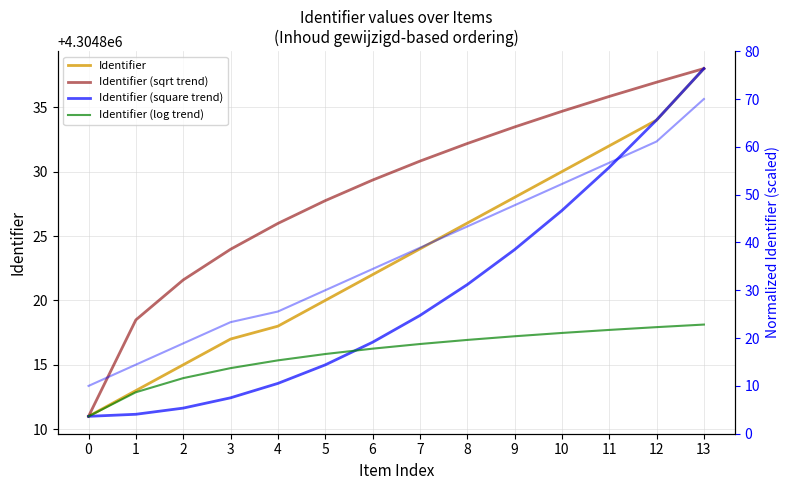

What is the sum of the Identifier values at 2 and 8?

8609641.0